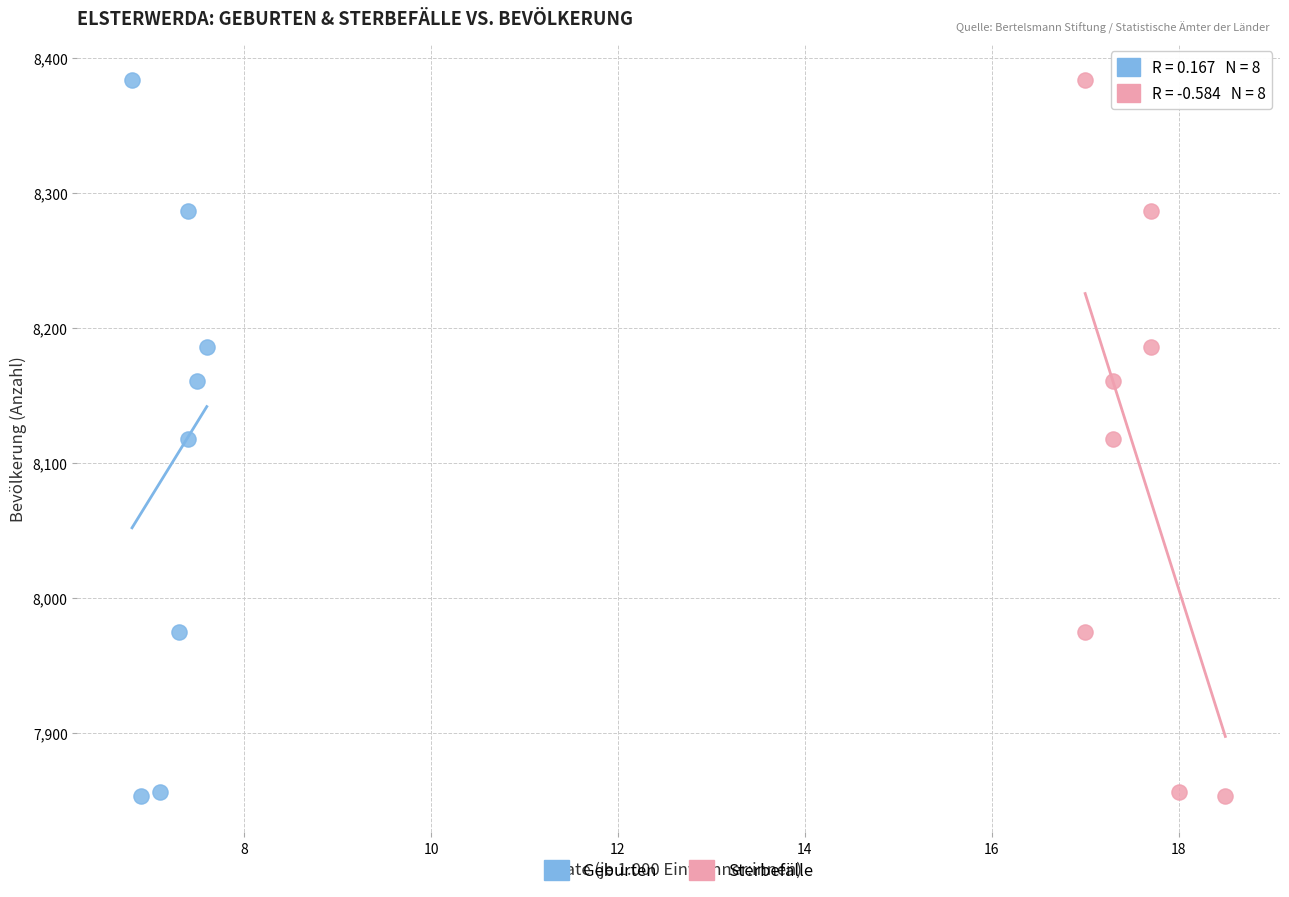

What are all the series names shown in the legend?

Geburten, Sterbefälle